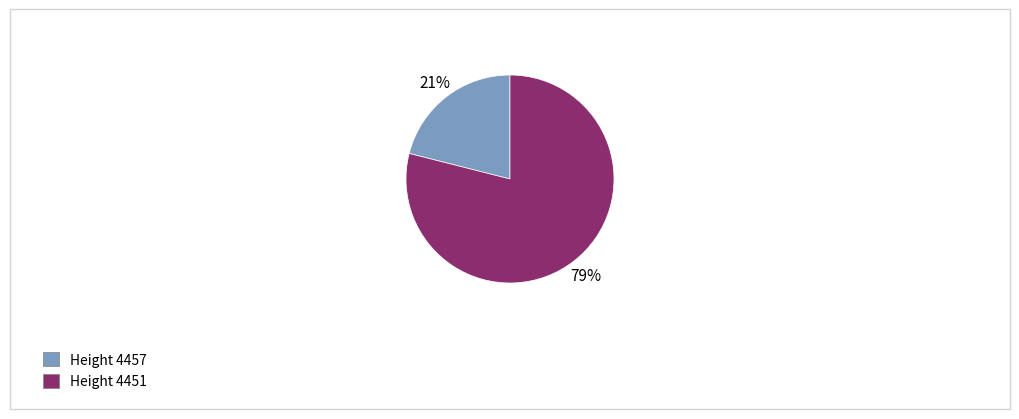

Is the sum of Height 4451 and Height 4457 greater than half?

Yes